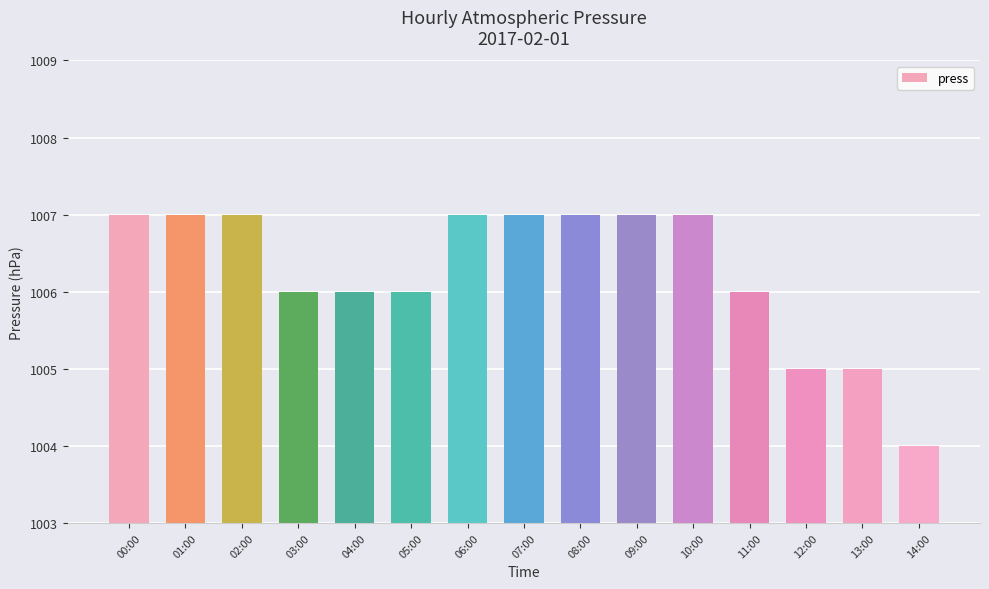

What is the sum of all values?

15094